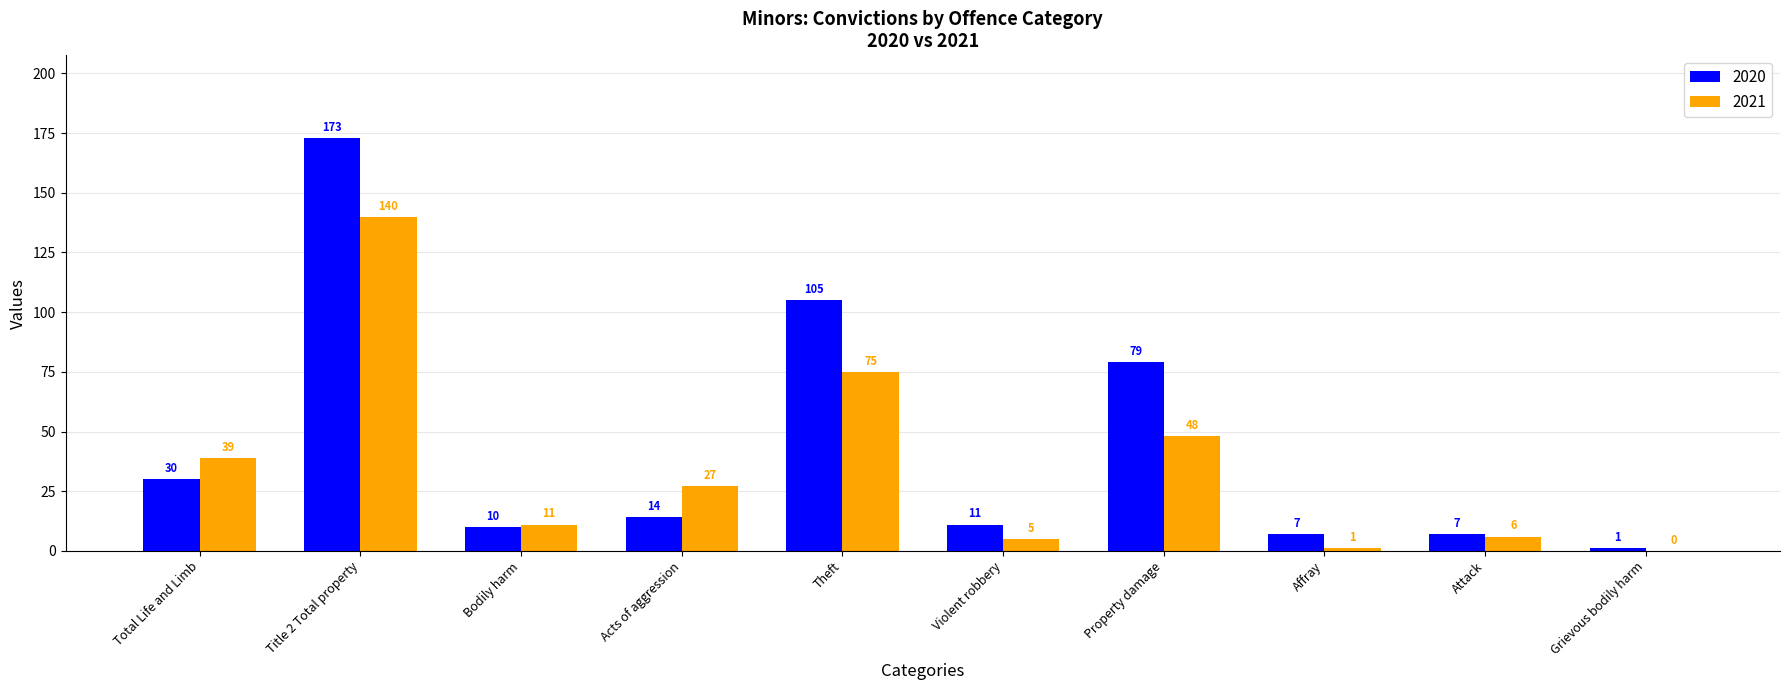

Reading left to right, what are all the values shown in this chart?

2020: Total Life and Limb=30	Title 2 Total property=173	Bodily harm=10	Acts of aggression=14	Theft=105	Violent robbery=11	Property damage=79	Affray=7	Attack=7	Grievous bodily harm=1
2021: Total Life and Limb=39	Title 2 Total property=140	Bodily harm=11	Acts of aggression=27	Theft=75	Violent robbery=5	Property damage=48	Affray=1	Attack=6	Grievous bodily harm=0